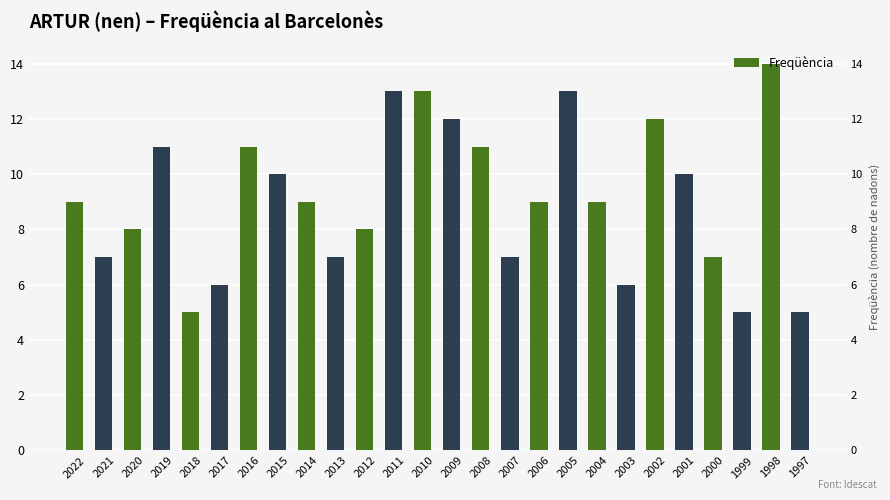

Rank the categories by value from lowest to highest.

2018, 1999, 1997, 2017, 2003, 2021, 2013, 2007, 2000, 2020, 2012, 2022, 2014, 2006, 2004, 2015, 2001, 2019, 2016, 2008, 2009, 2002, 2011, 2010, 2005, 1998